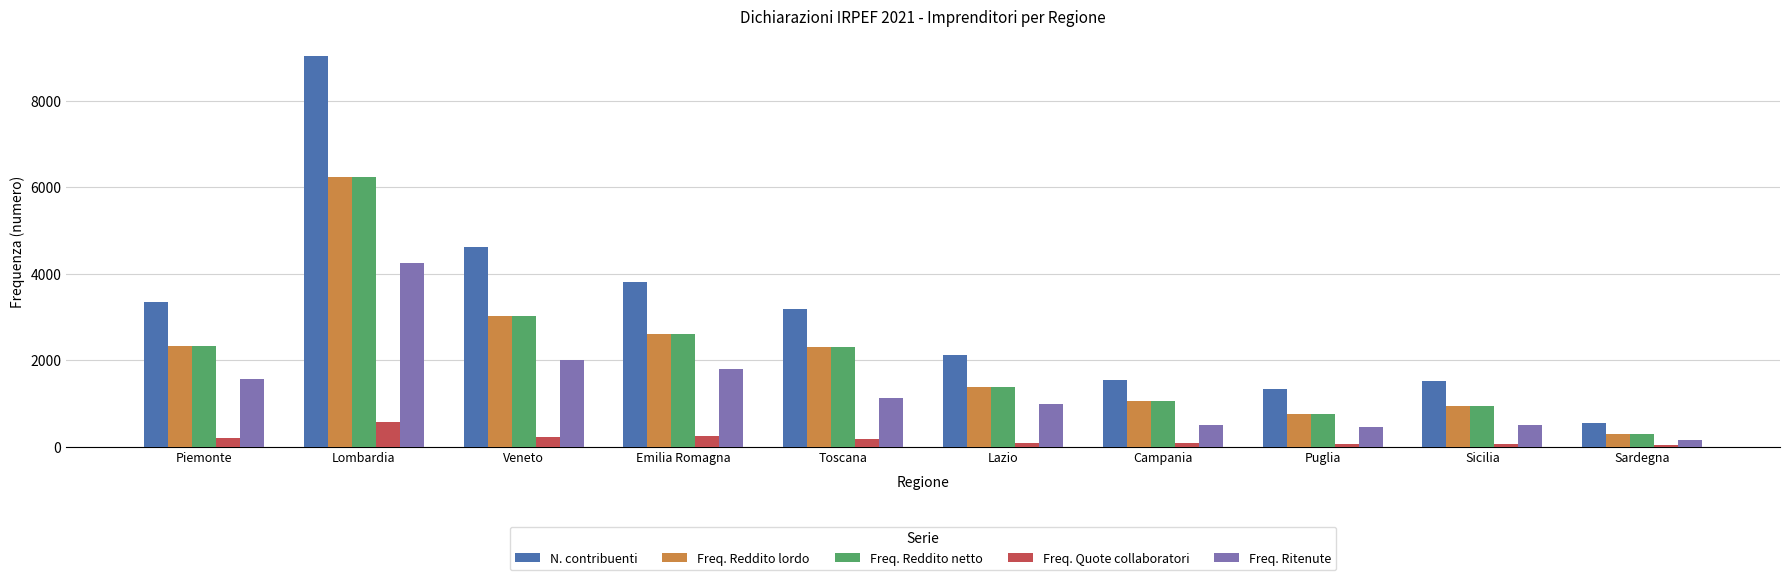

The N. contribuenti series shows 3346 at Piemonte. True or false?

True